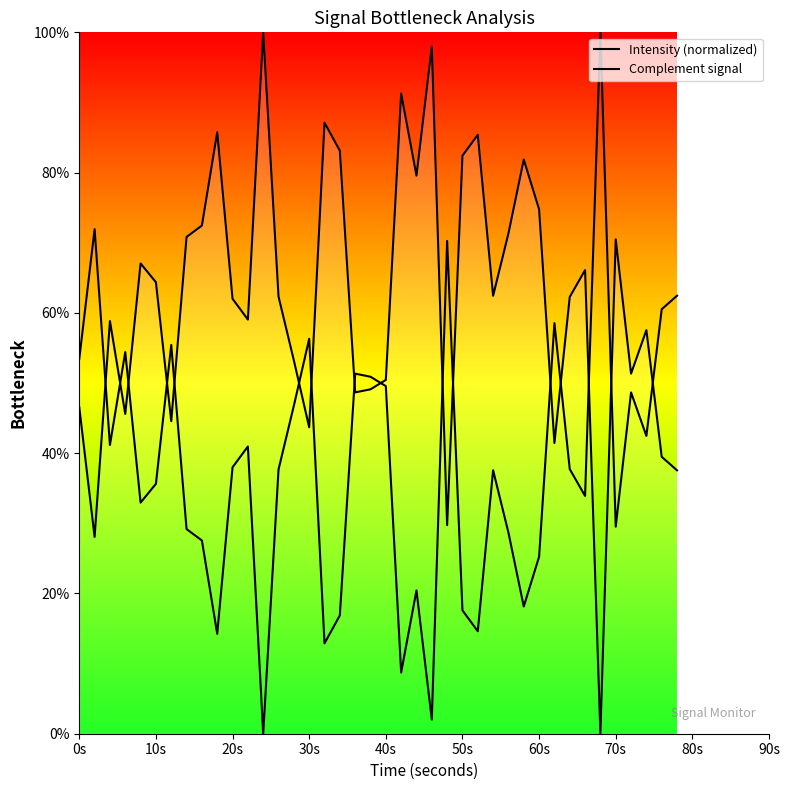

How many data points does each series have?

40